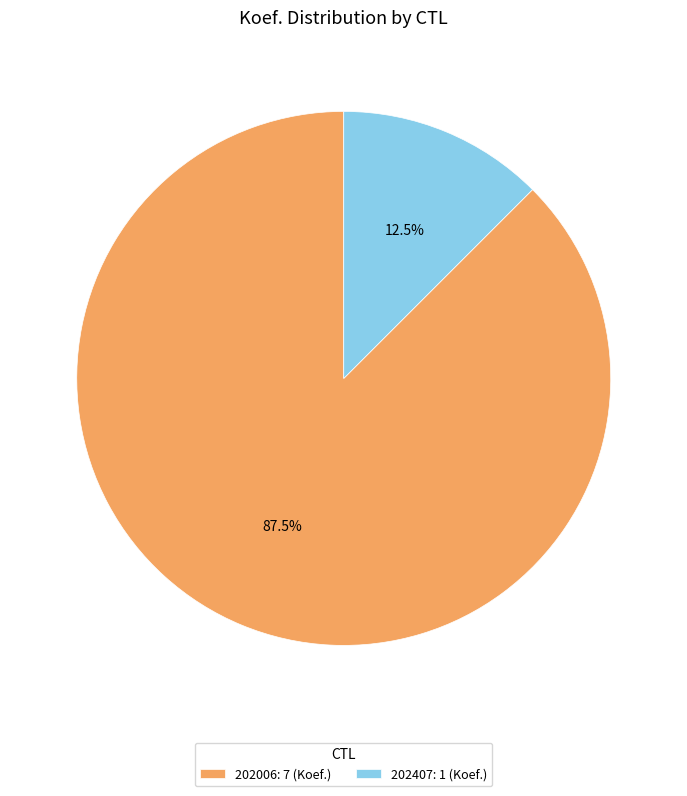

Rank the categories by value from lowest to highest.

202407, 202006